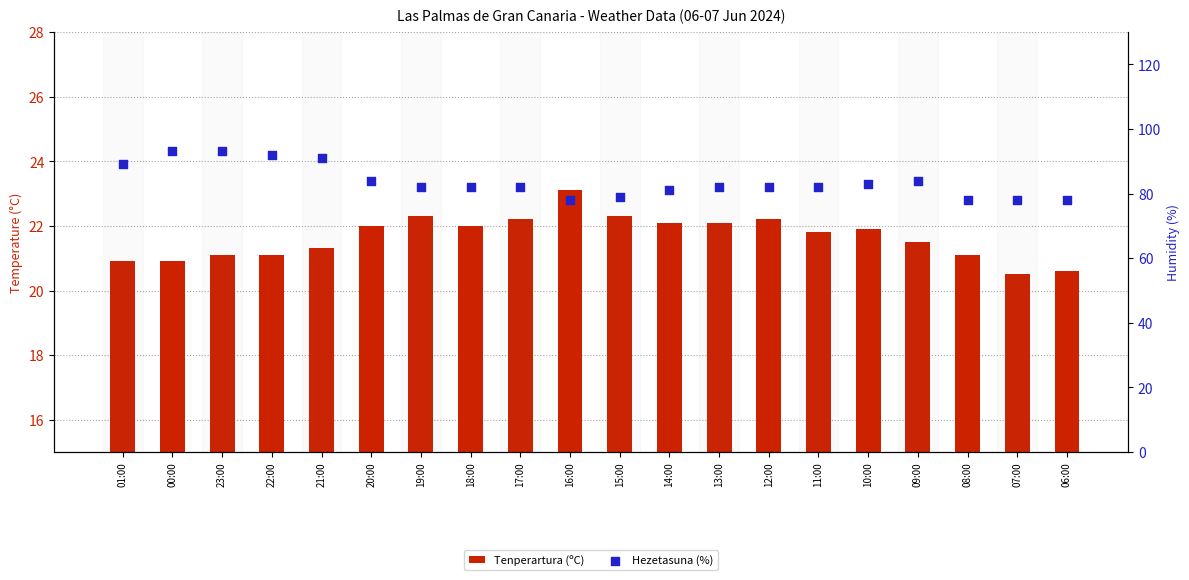

What are all the series names shown in the legend?

Tenperartura (ºC), Hezetasuna (%)